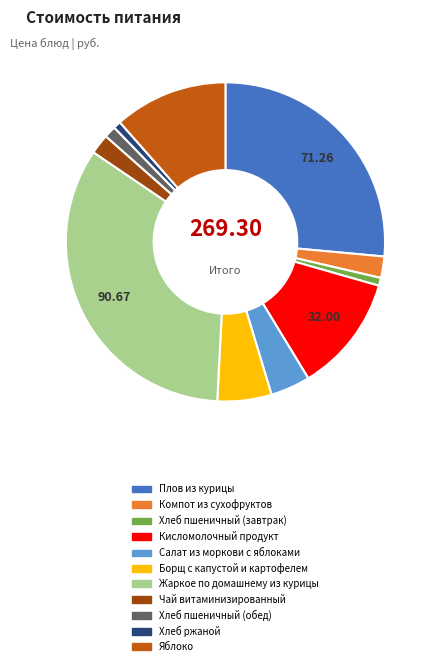

Is there a majority slice in this chart?

No